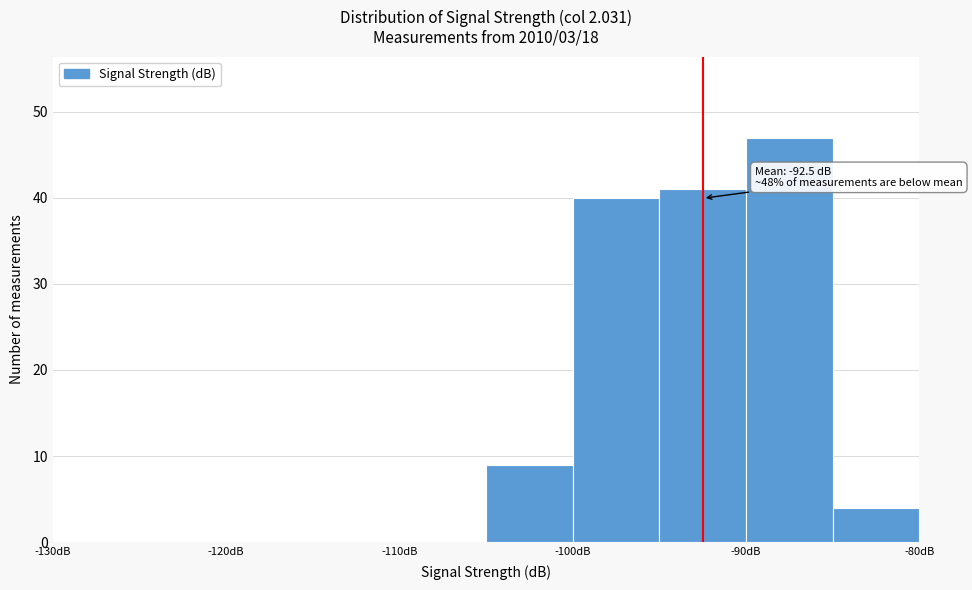

Which range on the x-axis has the tallest bar?

-90 to -85